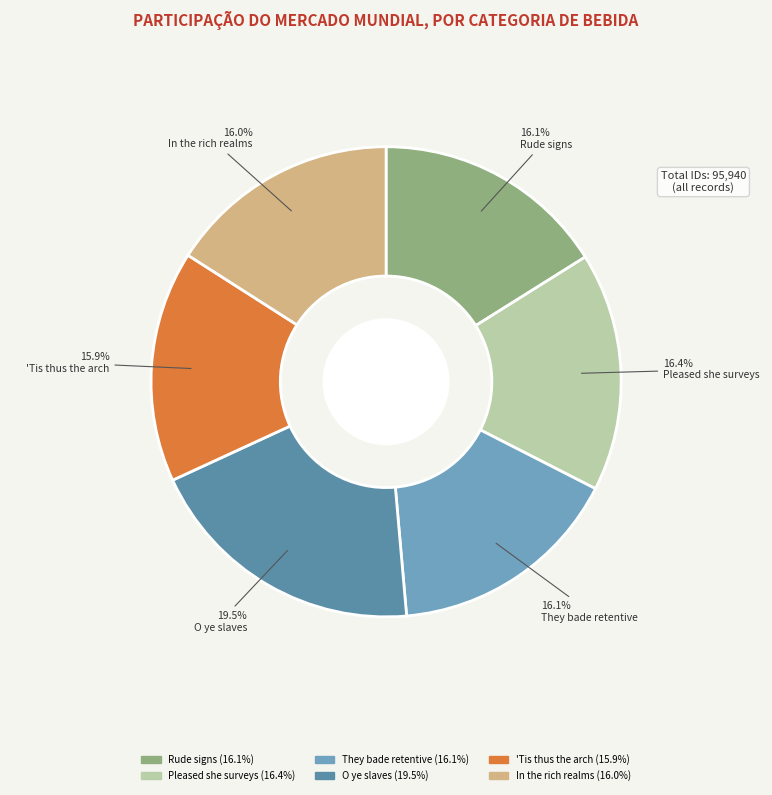

How many slices are in this pie chart?

6